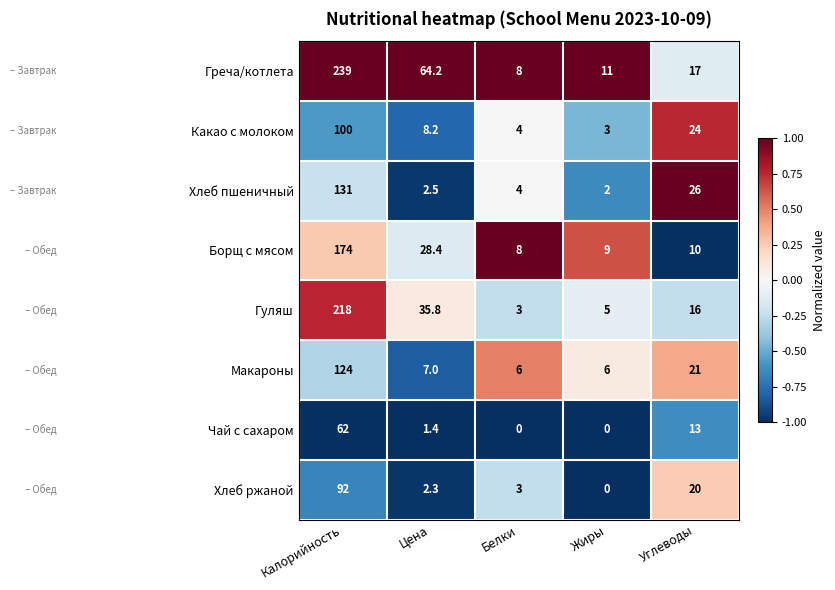

What is the maximum value shown in the chart?

239.0